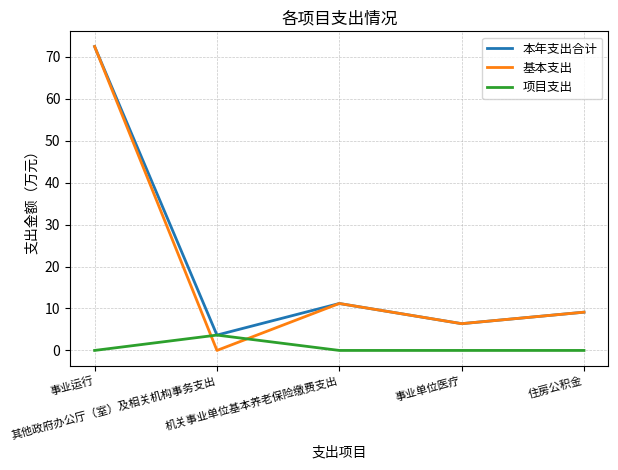

Which category has the highest value across all series?

事业运行